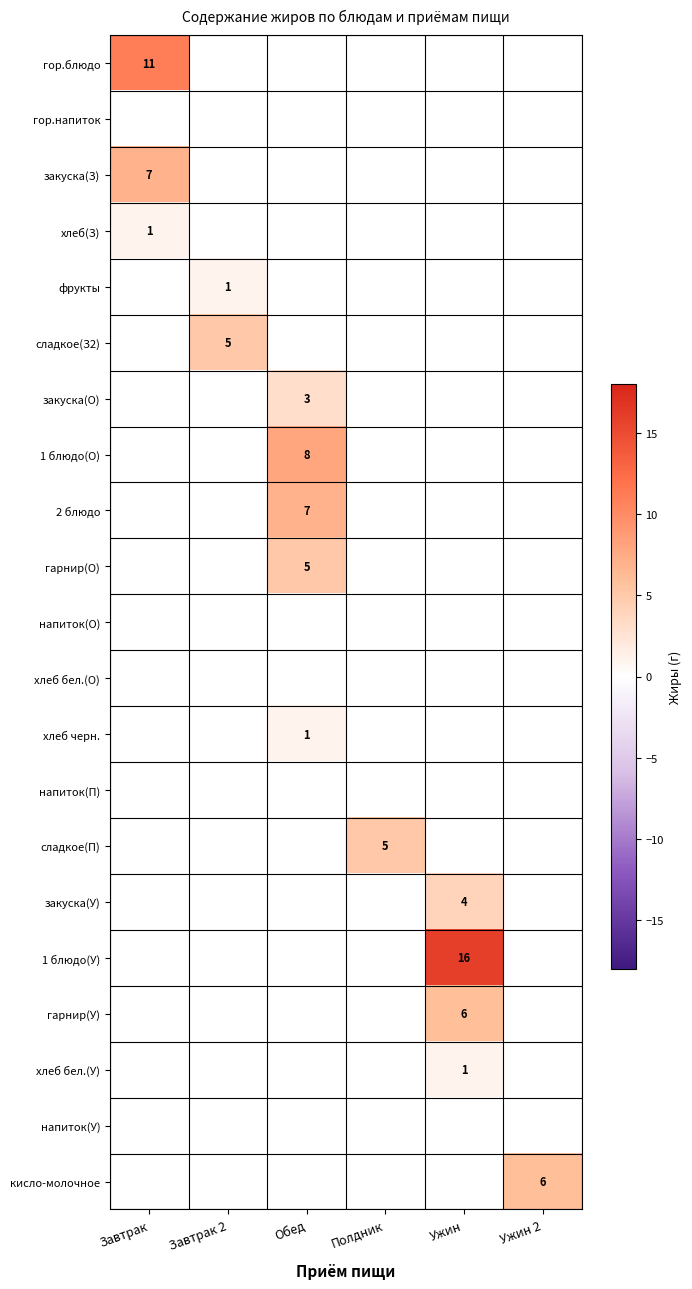

The закуска(З) series shows 2 at Завтрак. True or false?

False